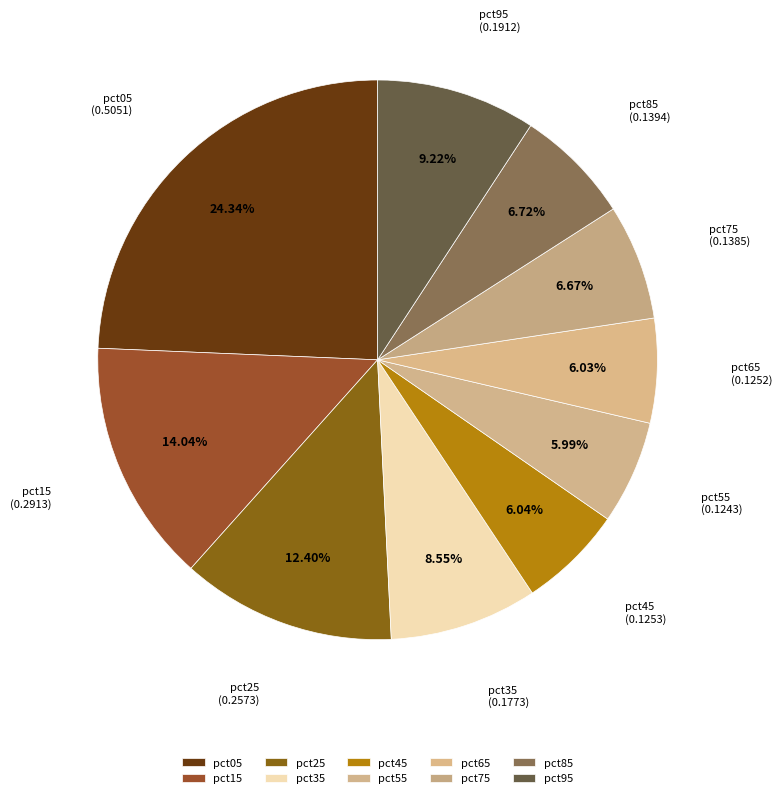

To the nearest percent, what is the combined percentage of pct95 and pct05?

34%